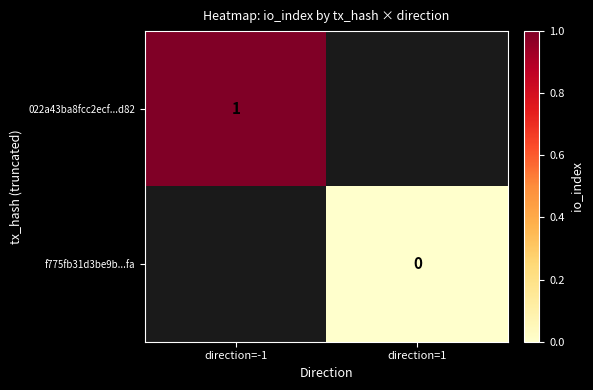

Is it true that 022a43ba8fcc2ecf...d82 equals 0 at direction=-1?

False